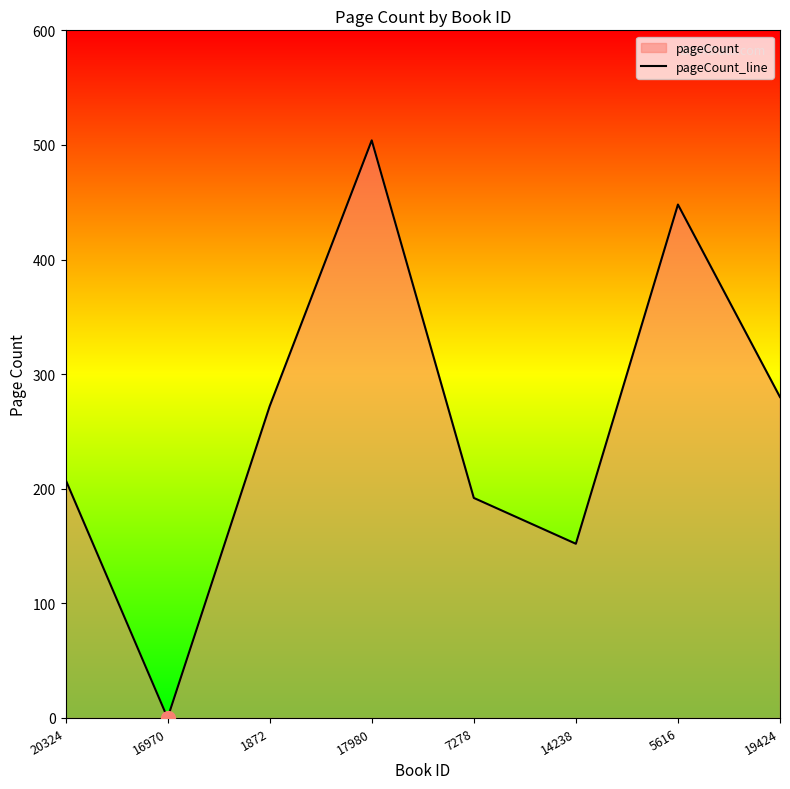

The chart shows a value of 363 at 20324. True or false?

False